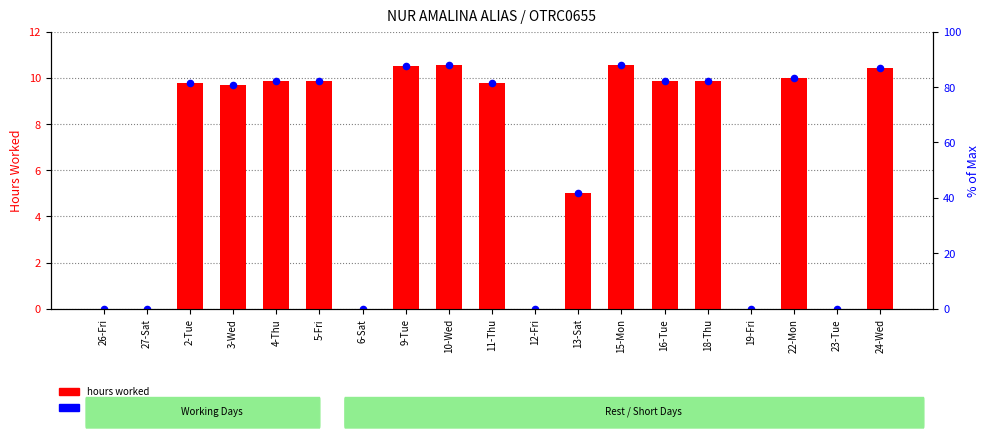

At which category is the sum across all series the highest?

10-Wed